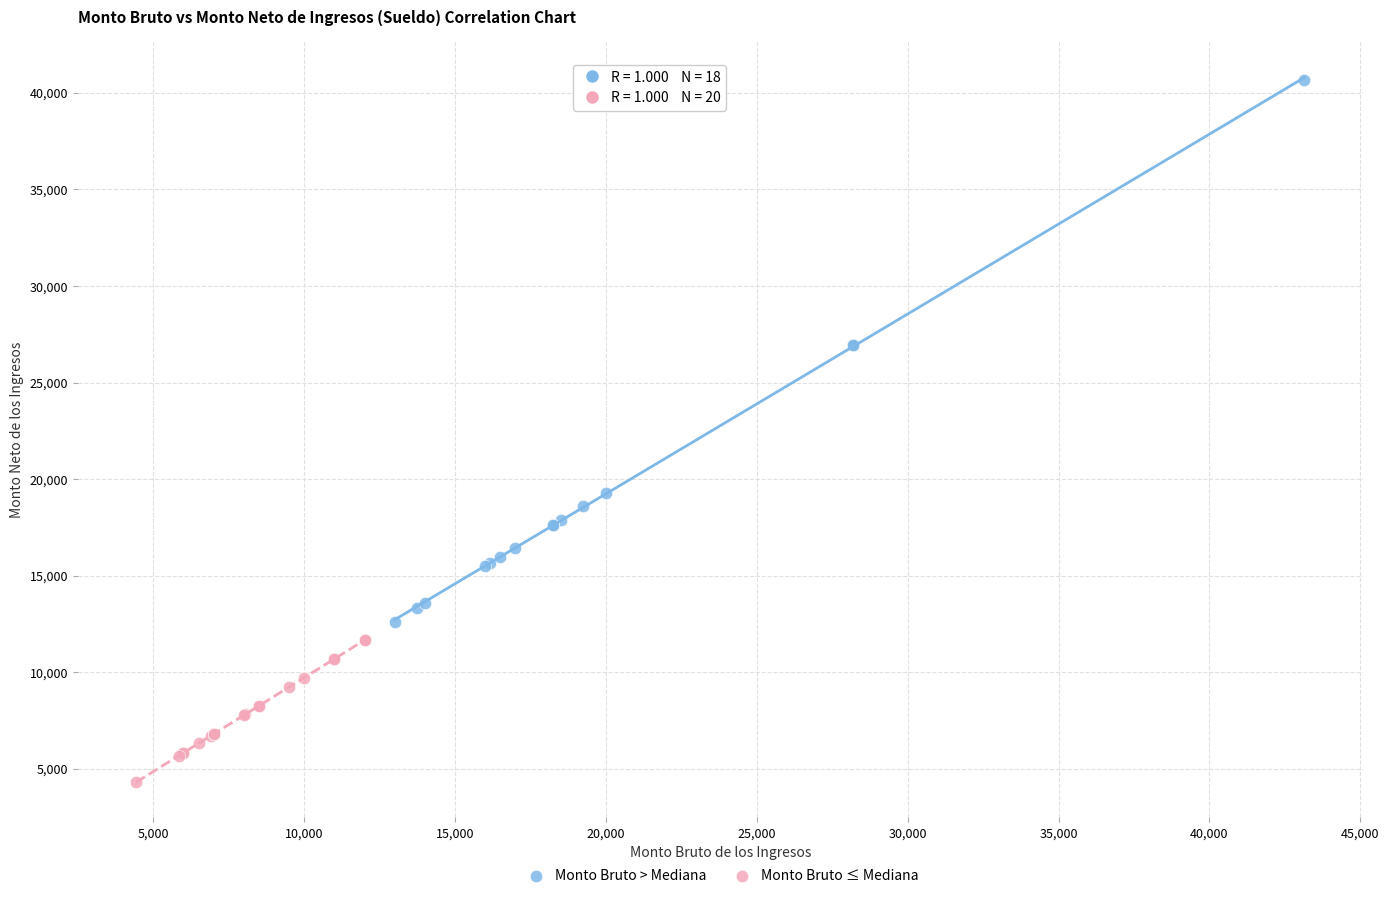

Which series has the largest Y range (max minus min)?

Monto Bruto > Mediana